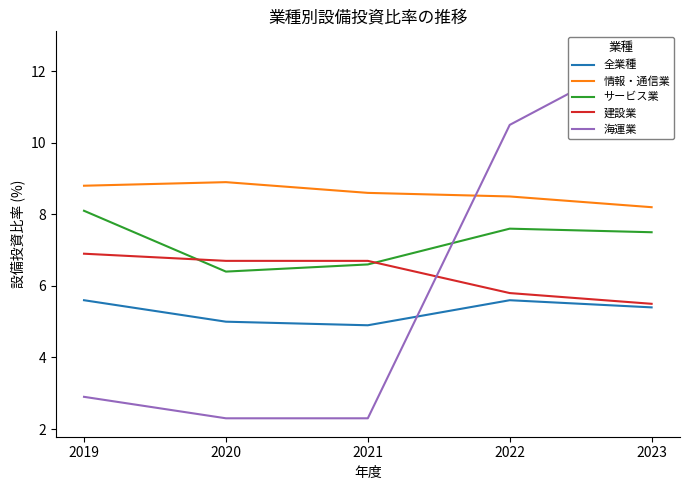

How many distinct data groups are displayed?

5